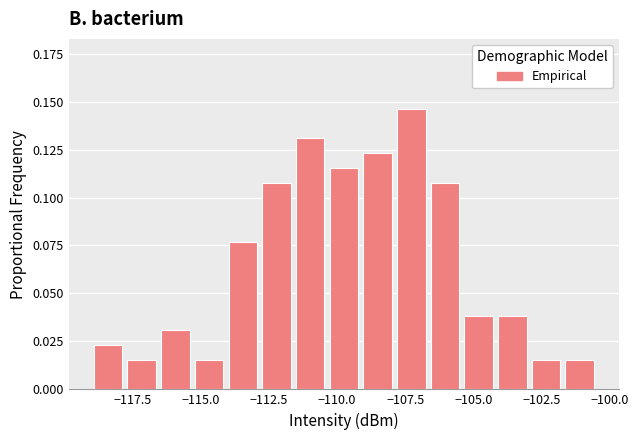

Read against the x-axis, roughly where is the centre of the tallest bar?

-107.5